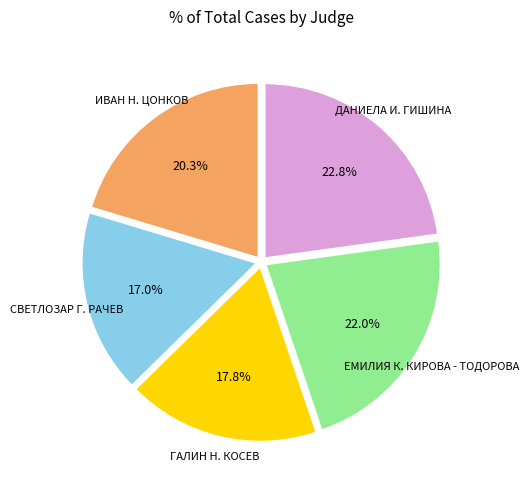

To the nearest percent, what is the average slice percentage?

20%